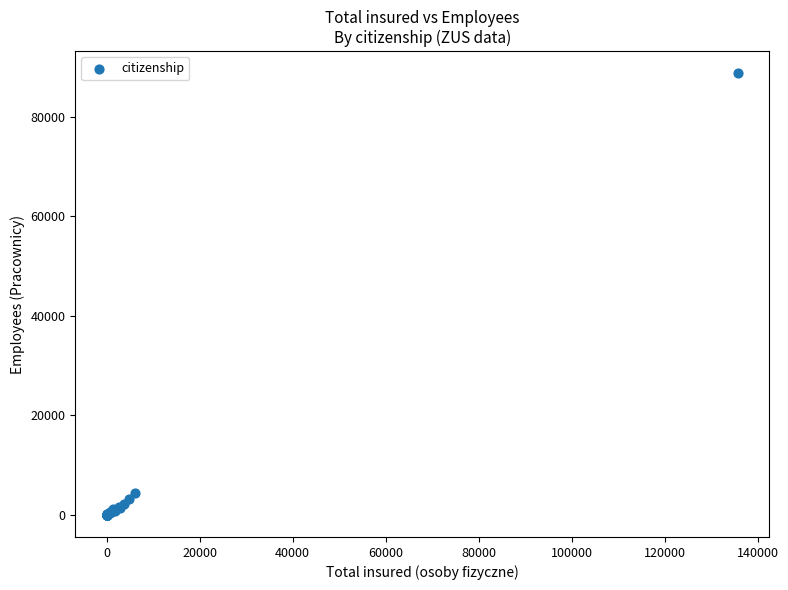

What Y value in the scatter plot is closest to 44380?

4351